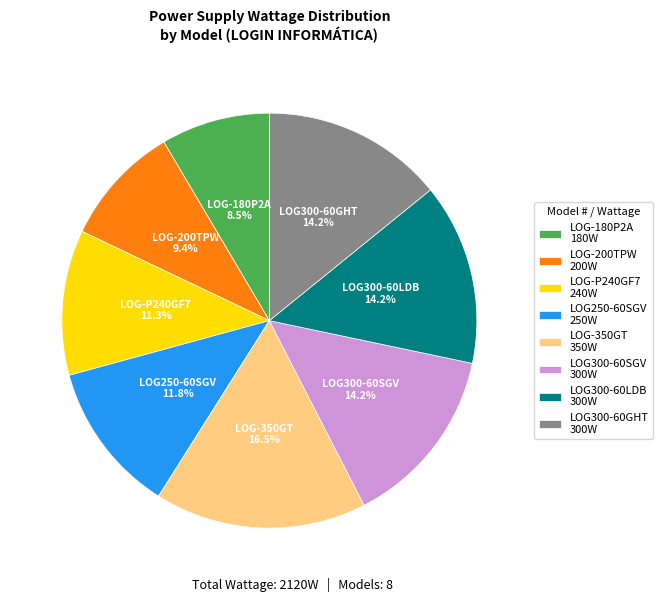

Which category has the smallest portion of the pie?

LOG-180P2A